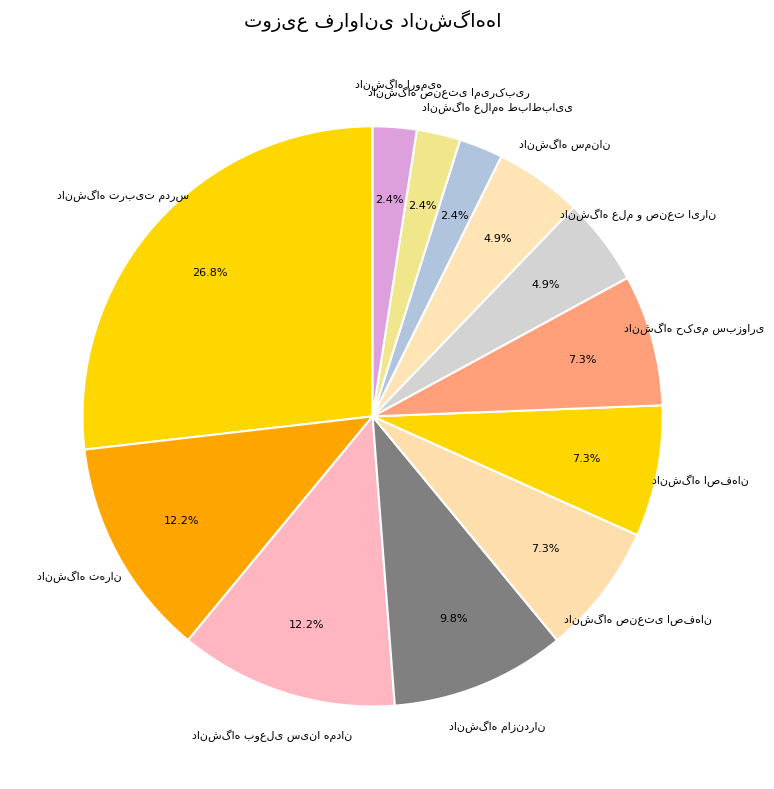

Does any single category account for the majority?

No